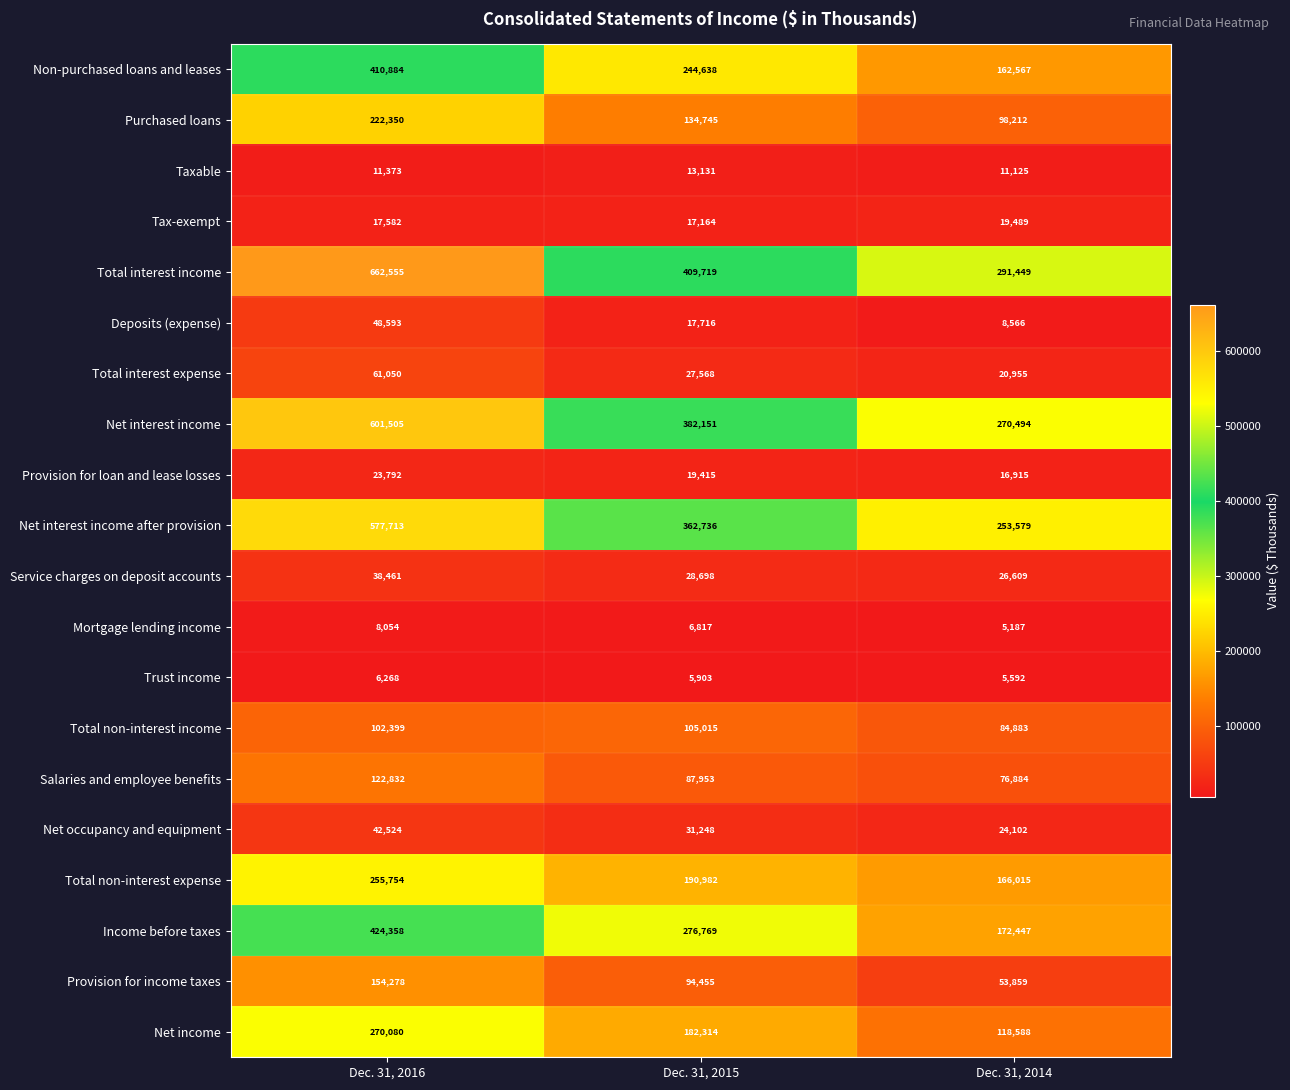

At Dec. 31, 2015, list the series in order from largest to smallest.

Total interest income, Net interest income, Net interest income after provision, Income before taxes, Non-purchased loans and leases, Total non-interest expense, Net income, Purchased loans, Total non-interest income, Provision for income taxes, Salaries and employee benefits, Net occupancy and equipment, Service charges on deposit accounts, Total interest expense, Provision for loan and lease losses, Deposits (expense), Tax-exempt, Taxable, Mortgage lending income, Trust income